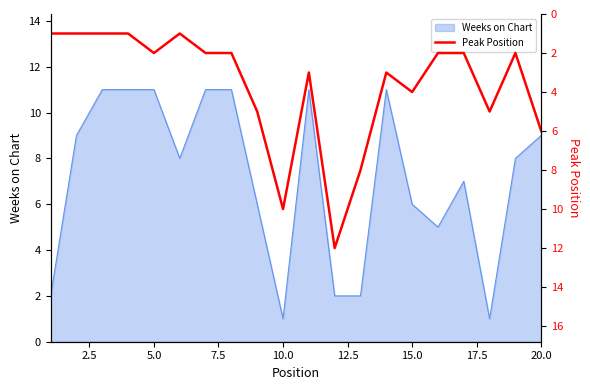

How many interior local valleys (lower than both neighbors) does the data have?

4